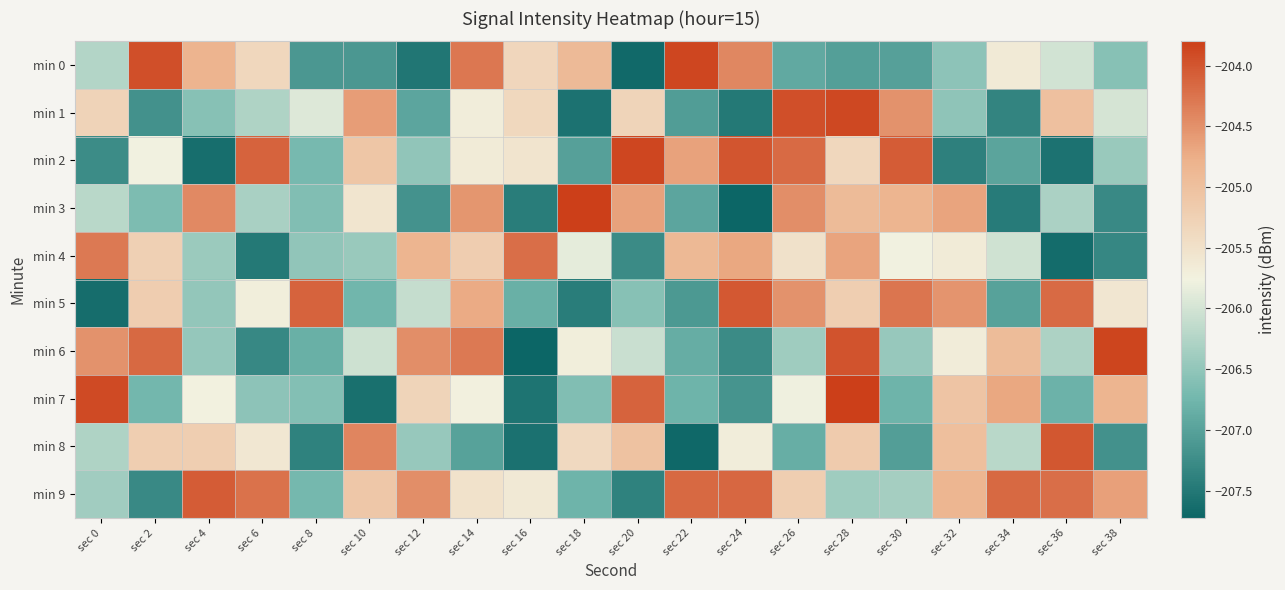

Which has a higher value, sec 30 or sec 12?

sec 30